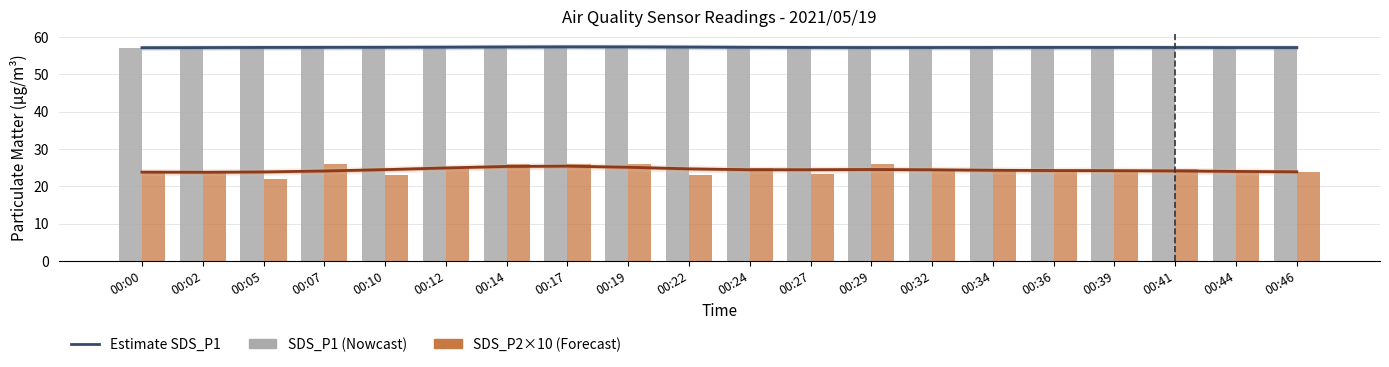

True or false: SDS_P1 Estimate has a value of 87.2 at 00:19.

False